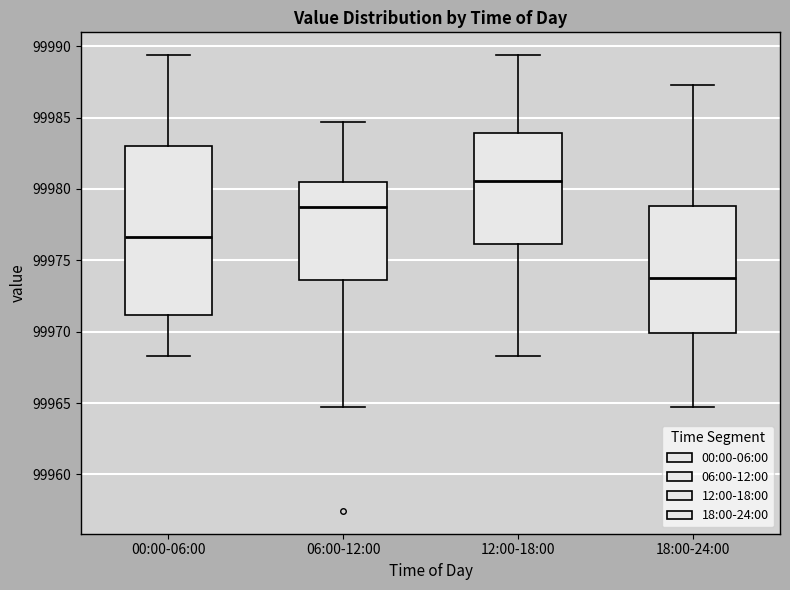

Reading left to right, read every box against the y-axis: the position of its median line, the range the box covers, and the ends of its whiskers. The values are not printed on the chart, so give them approximately, as read against the axis.

00:00-06:00: median 99976.5, box 99971.0 to 99983.0, whiskers 99968.5 to 99989.5
06:00-12:00: median 99979.0, box 99973.5 to 99980.5, whiskers 99964.5 to 99984.5
12:00-18:00: median 99980.5, box 99976.0 to 99984.0, whiskers 99968.5 to 99989.5
18:00-24:00: median 99974.0, box 99970.0 to 99979.0, whiskers 99964.5 to 99987.5